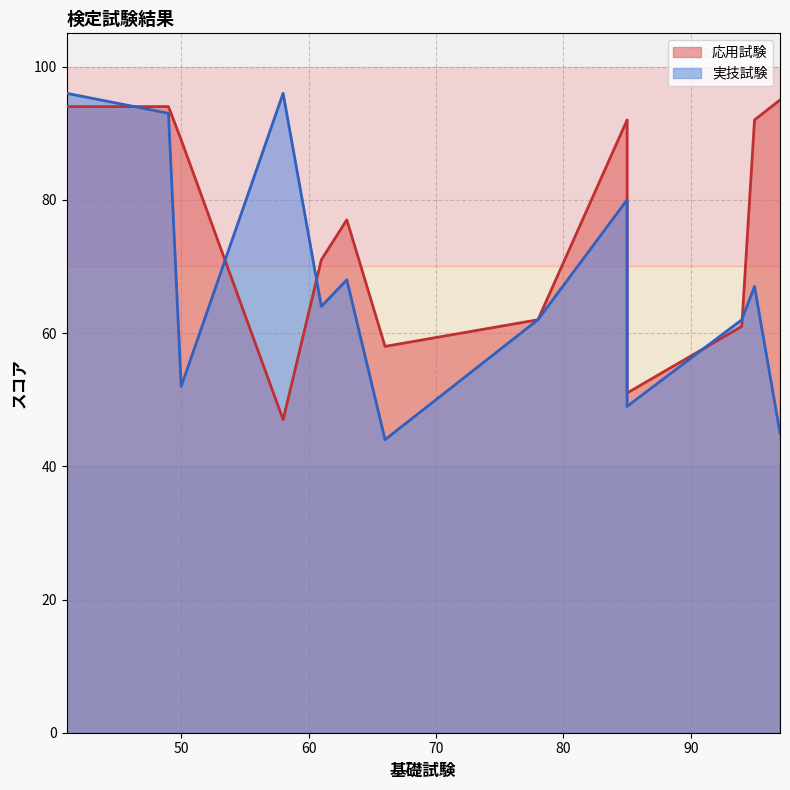

Rank the series by their maximum value, from lowest to highest.

応用試験, 実技試験